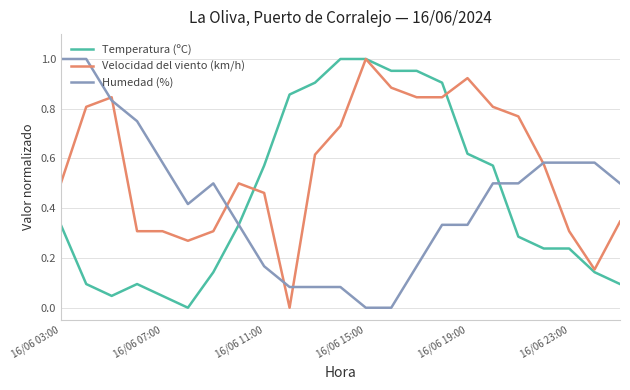

Which series has the largest total across all categories?

Velocidad del viento (km/h)